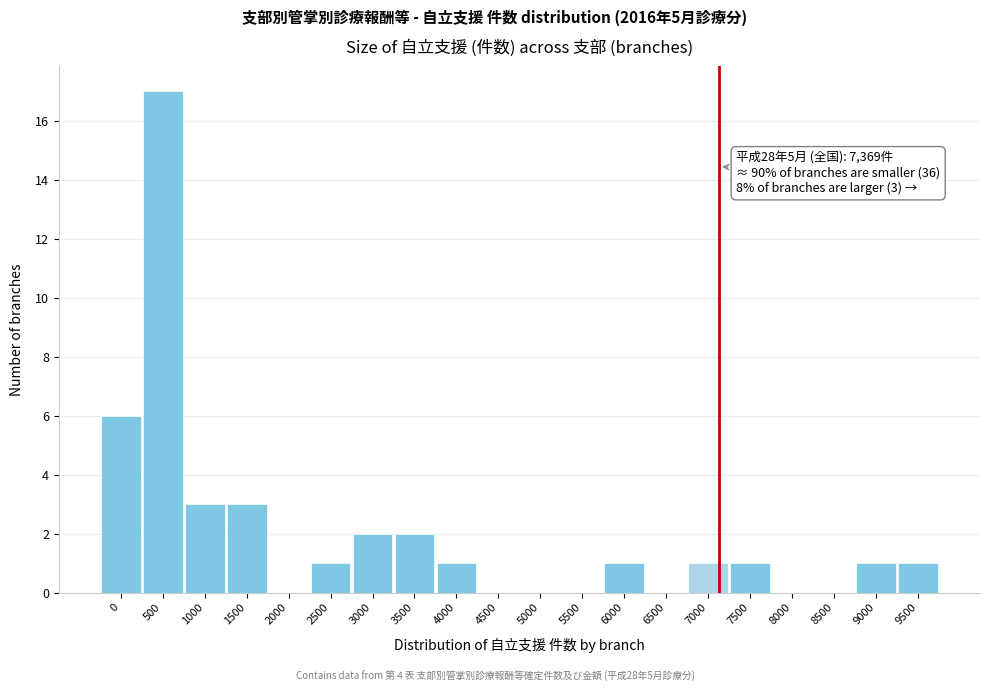

Reading right to left, list all the values displayed in this chart.

9500=1	9000=1	8500=0	8000=0	7500=1	7000=1	6500=0	6000=1	5500=0	5000=0	4500=0	4000=1	3500=2	3000=2	2500=1	2000=0	1500=3	1000=3	500=17	0=6